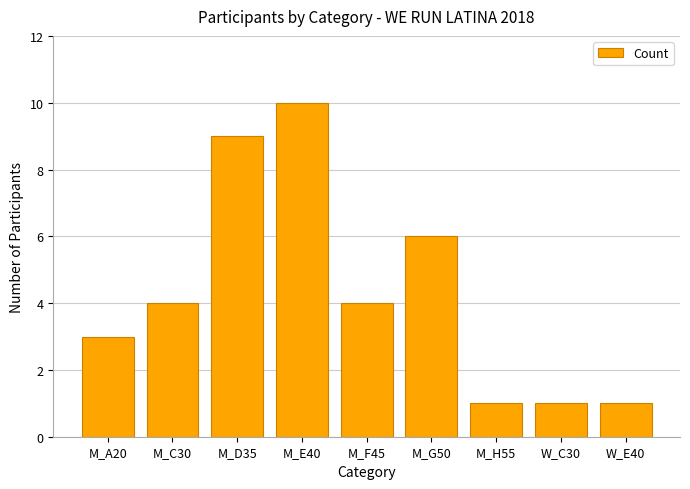

What is the average value?

4